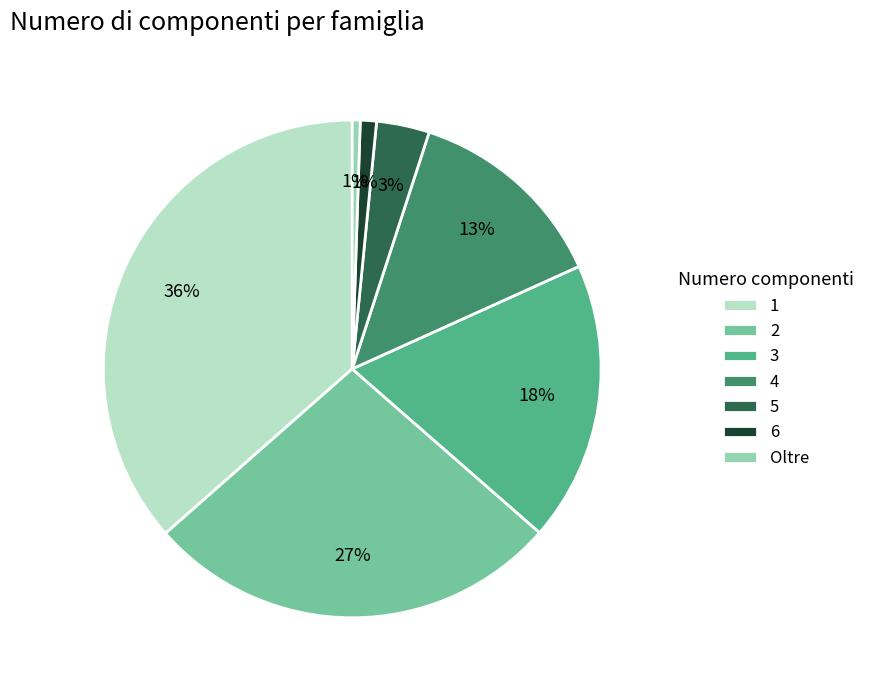

What percentage is the 5 slice, to the nearest percent?

3%